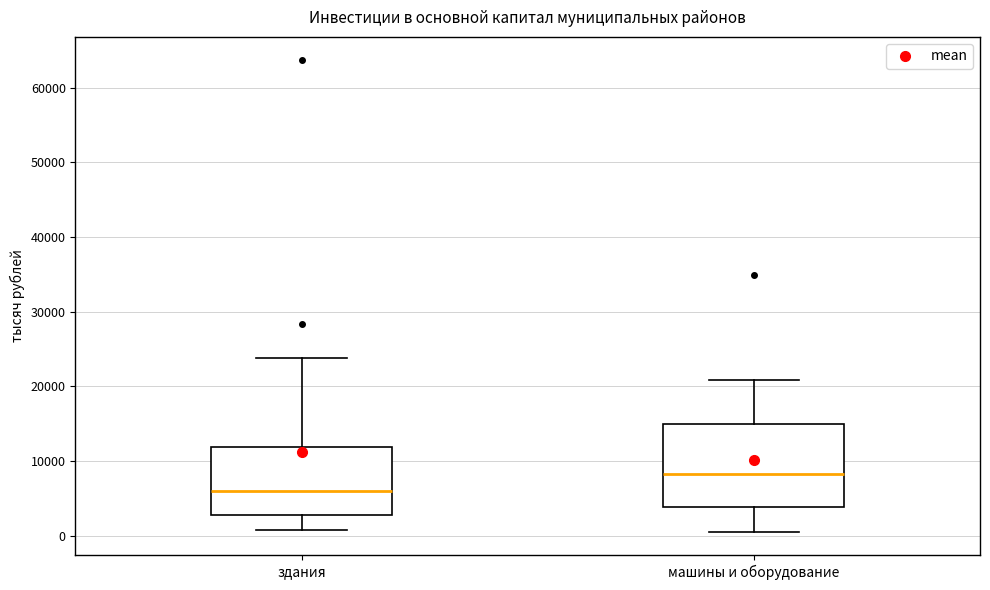

Where is the upper edge of the box for здания on the y-axis? The values are not printed on the chart, so give them approximately, as read against the axis.

12000